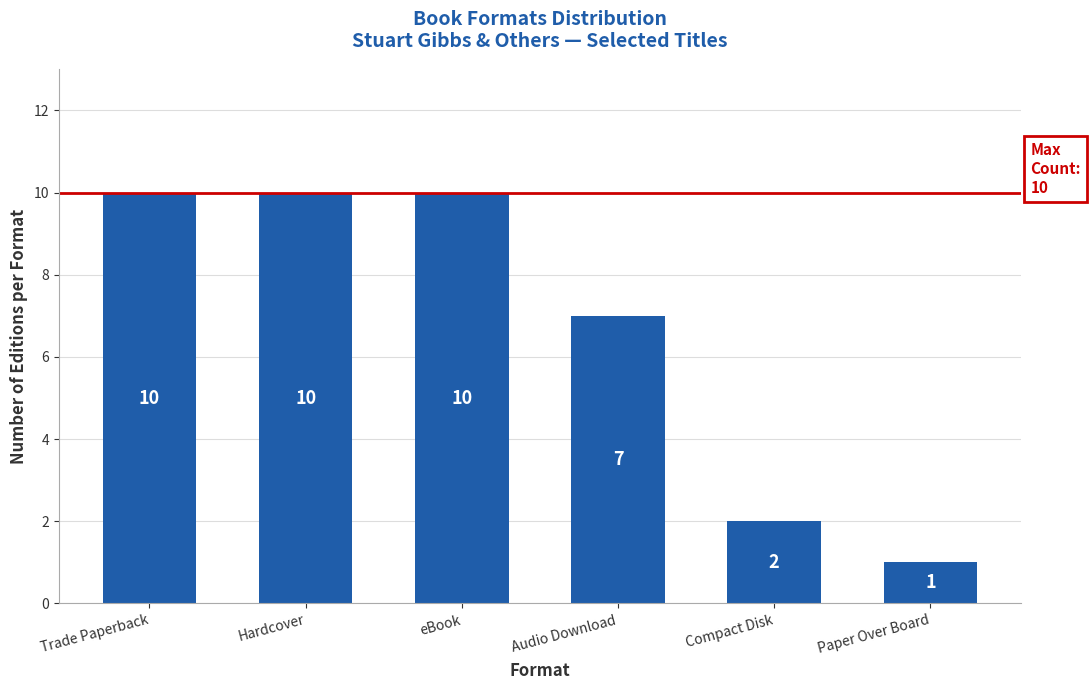

What is the greatest value displayed?

10